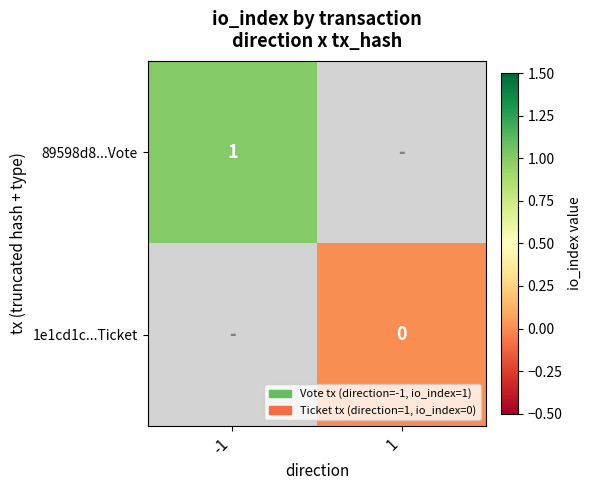

Which category has the lowest value across all series?

1